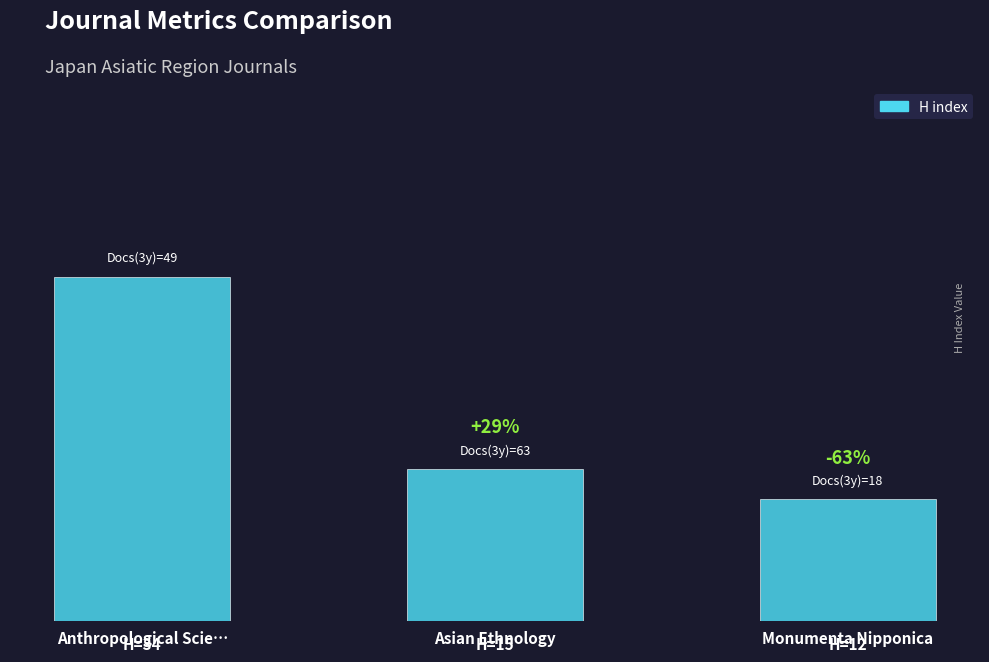

What is the label of the 2nd bar from the right?

Asian Ethnology